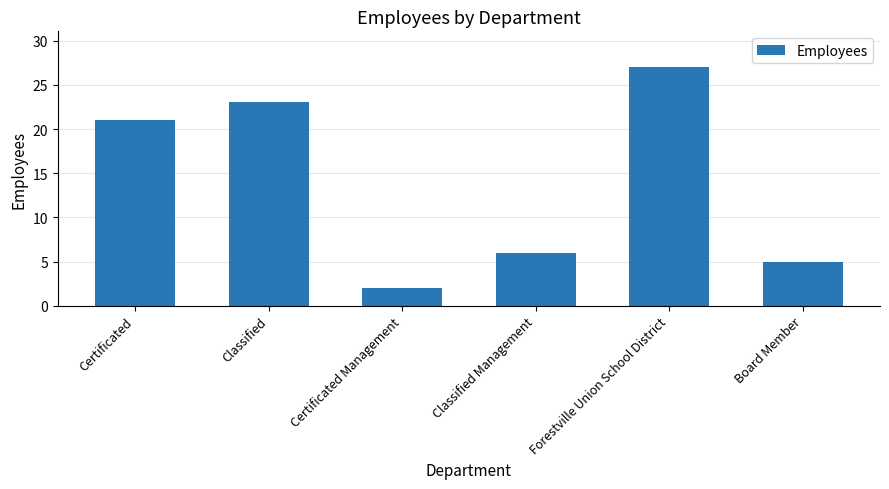

Are the bars horizontal?

No